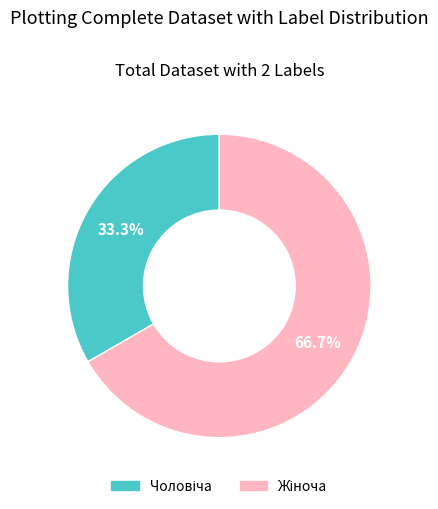

Is there any slice that represents more than half of the pie?

Yes